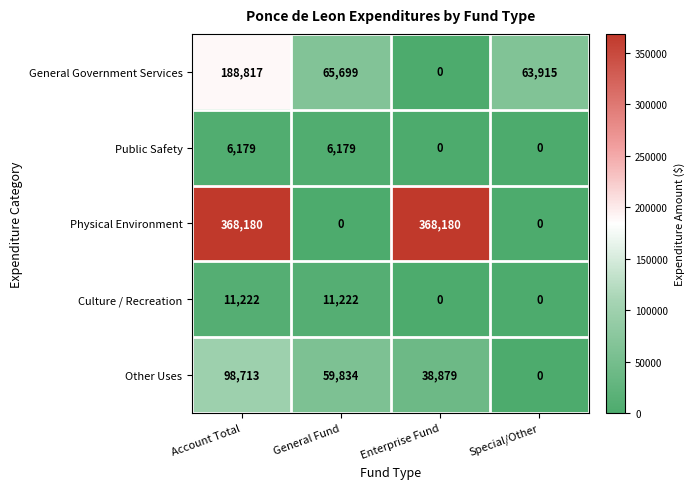

Which series has the largest range (max minus min)?

Physical Environment